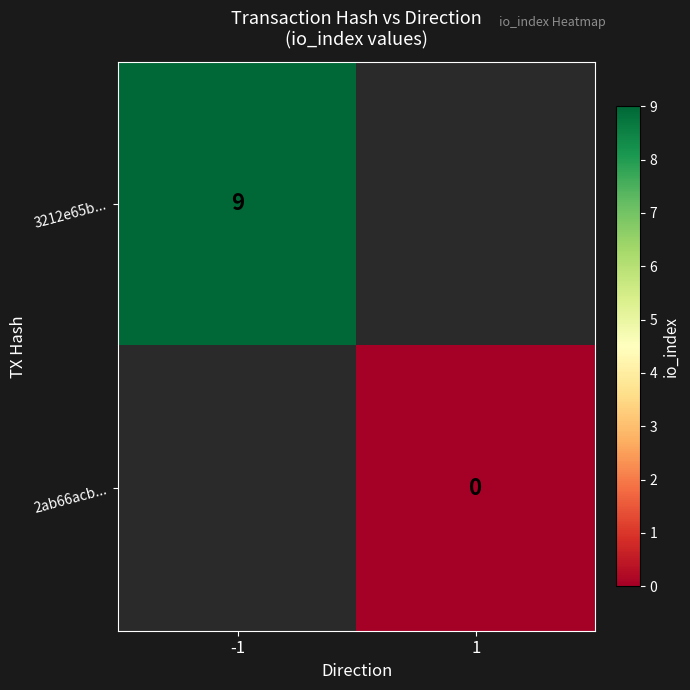

Is it true that 3212e65b... equals 9 at -1?

True